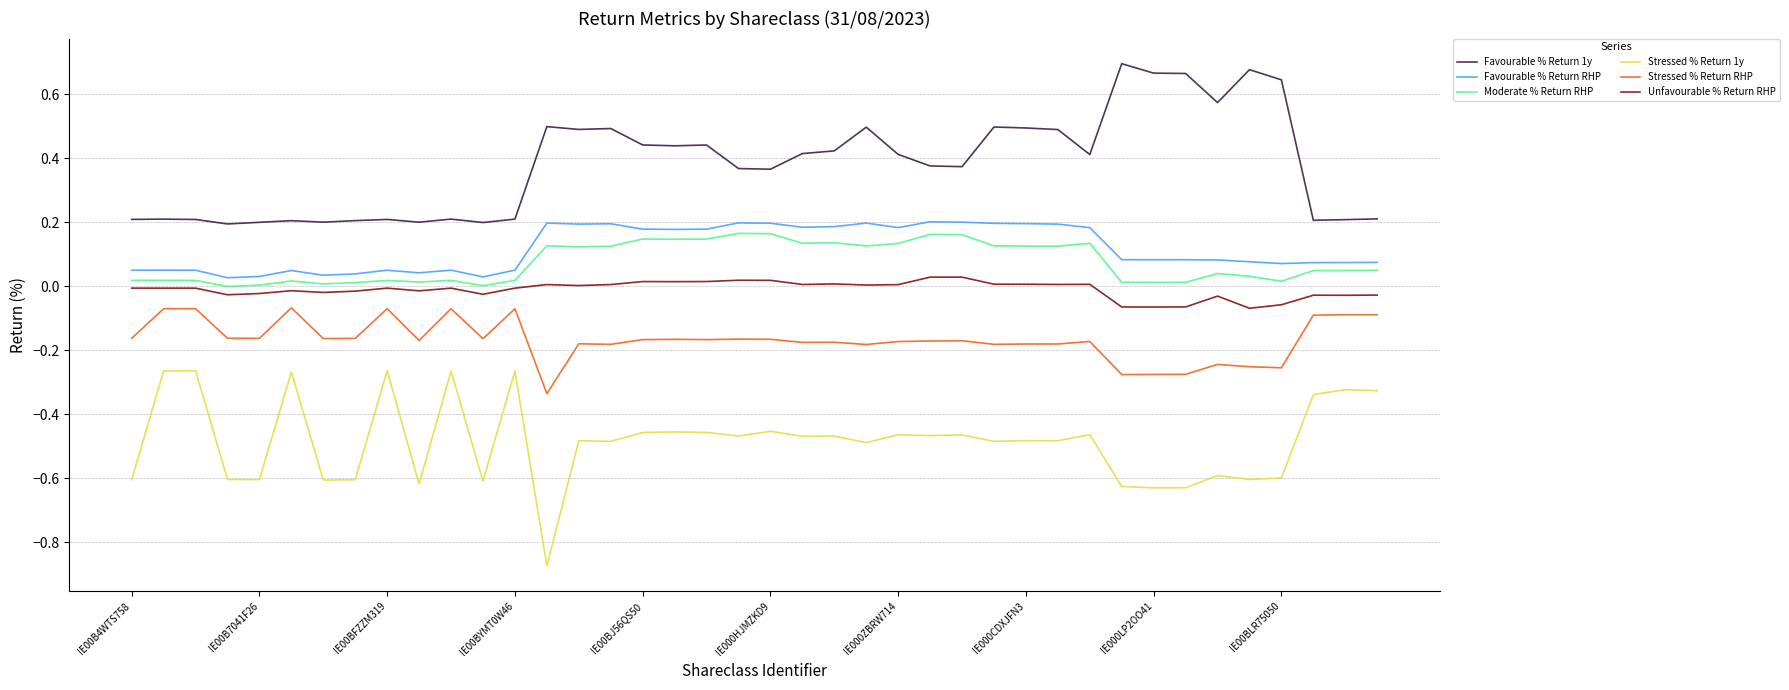

True or false: Moderate % Return RHP and Stressed % Return 1y intersect in this chart.

False